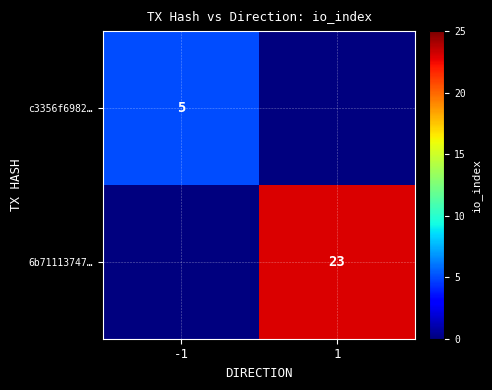

The c3356f6982… series shows 5 at -1. True or false?

True